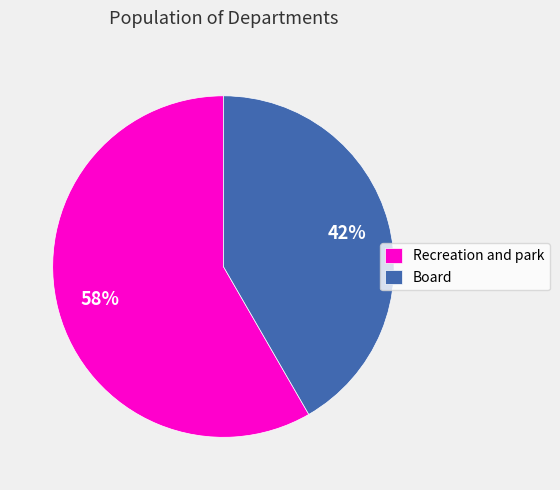

What is the majority slice?

Recreation and park